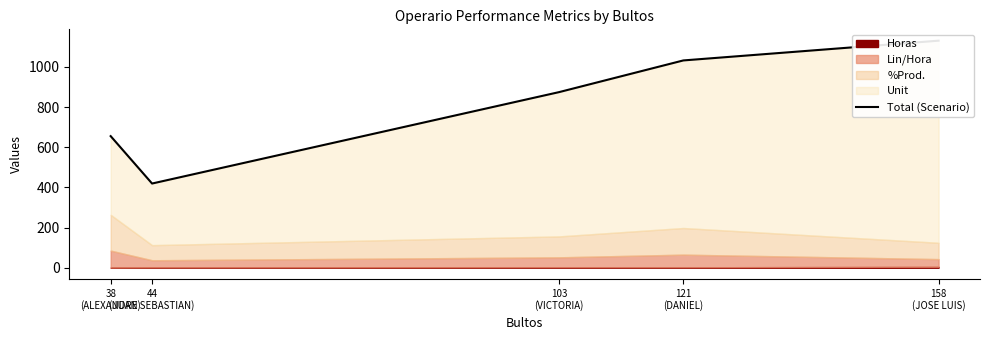

Which category has the lowest value across all series?

44
(JUAN SEBASTIAN)